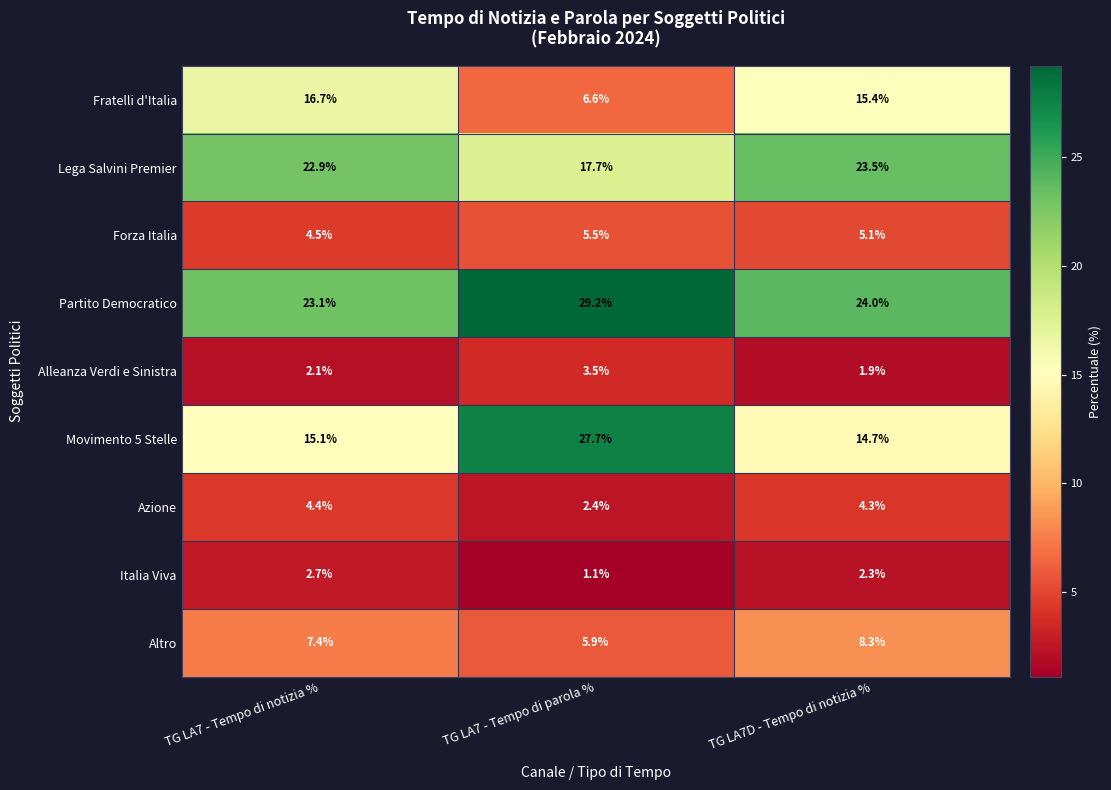

Reading left to right, list all the values displayed in this chart.

Fratelli d'Italia: TG LA7 - Tempo di notizia %=16.7	TG LA7 - Tempo di parola %=6.6	TG LA7D - Tempo di notizia %=15.4
Lega Salvini Premier: TG LA7 - Tempo di notizia %=22.9	TG LA7 - Tempo di parola %=17.7	TG LA7D - Tempo di notizia %=23.5
Forza Italia: TG LA7 - Tempo di notizia %=4.5	TG LA7 - Tempo di parola %=5.5	TG LA7D - Tempo di notizia %=5.1
Partito Democratico: TG LA7 - Tempo di notizia %=23.1	TG LA7 - Tempo di parola %=29.2	TG LA7D - Tempo di notizia %=24.0
Alleanza Verdi e Sinistra: TG LA7 - Tempo di notizia %=2.1	TG LA7 - Tempo di parola %=3.5	TG LA7D - Tempo di notizia %=1.9
Movimento 5 Stelle: TG LA7 - Tempo di notizia %=15.1	TG LA7 - Tempo di parola %=27.7	TG LA7D - Tempo di notizia %=14.7
Azione: TG LA7 - Tempo di notizia %=4.4	TG LA7 - Tempo di parola %=2.4	TG LA7D - Tempo di notizia %=4.3
Italia Viva: TG LA7 - Tempo di notizia %=2.7	TG LA7 - Tempo di parola %=1.1	TG LA7D - Tempo di notizia %=2.3
Altro: TG LA7 - Tempo di notizia %=7.4	TG LA7 - Tempo di parola %=5.9	TG LA7D - Tempo di notizia %=8.3